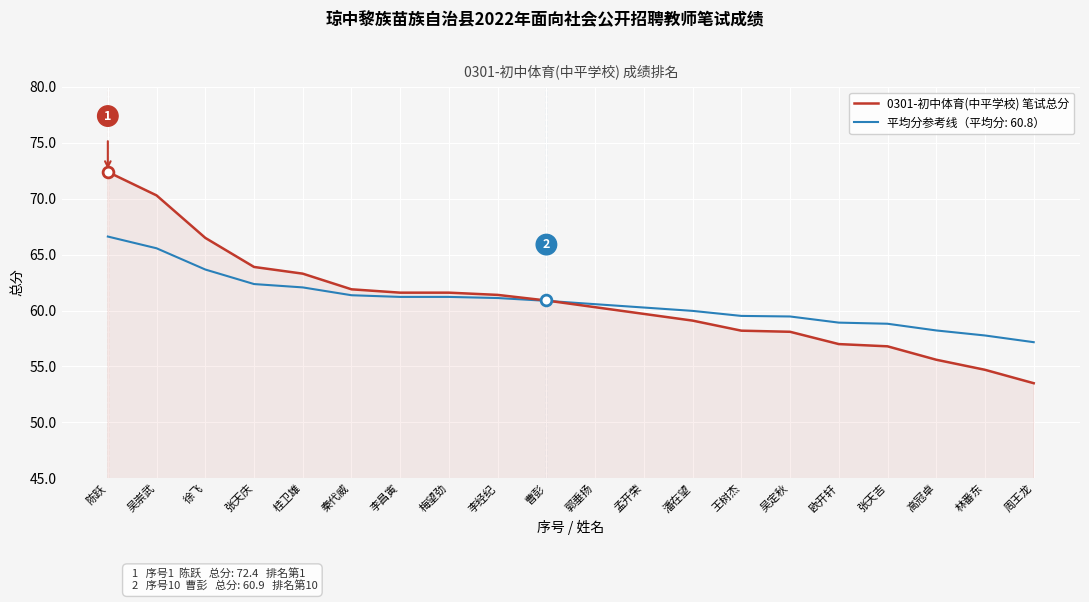

What is the spread (max minus min) of values at 吴定秋?

1.4